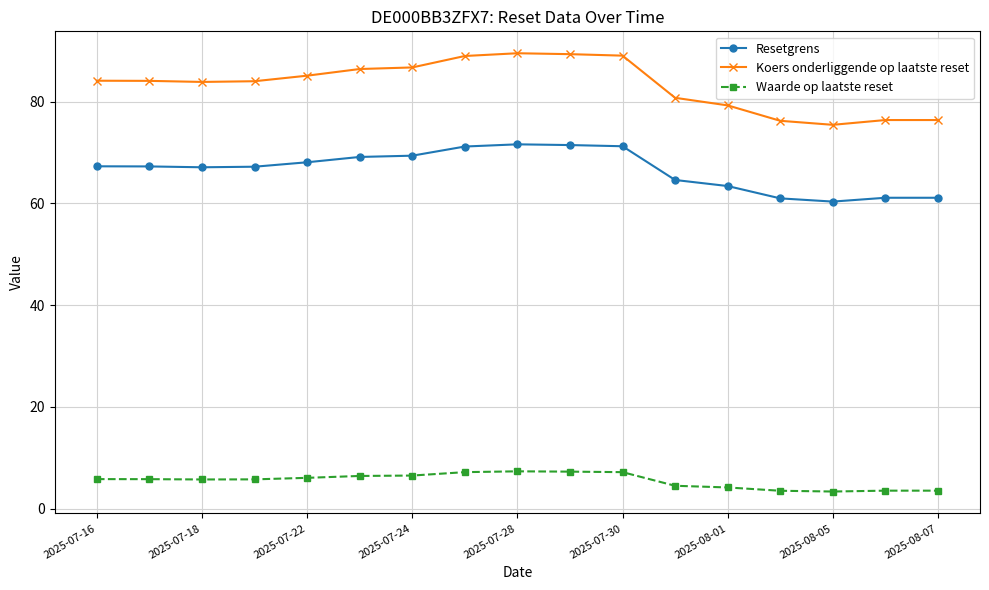

Does the chart display data point markers on the line(s)?

Yes